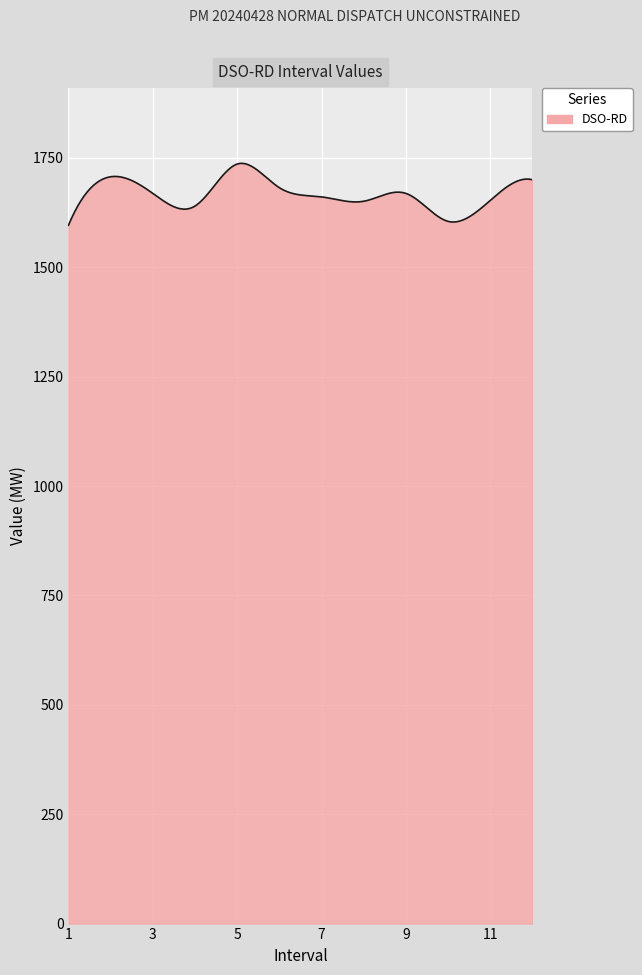

What is the smallest value displayed?

1596.0